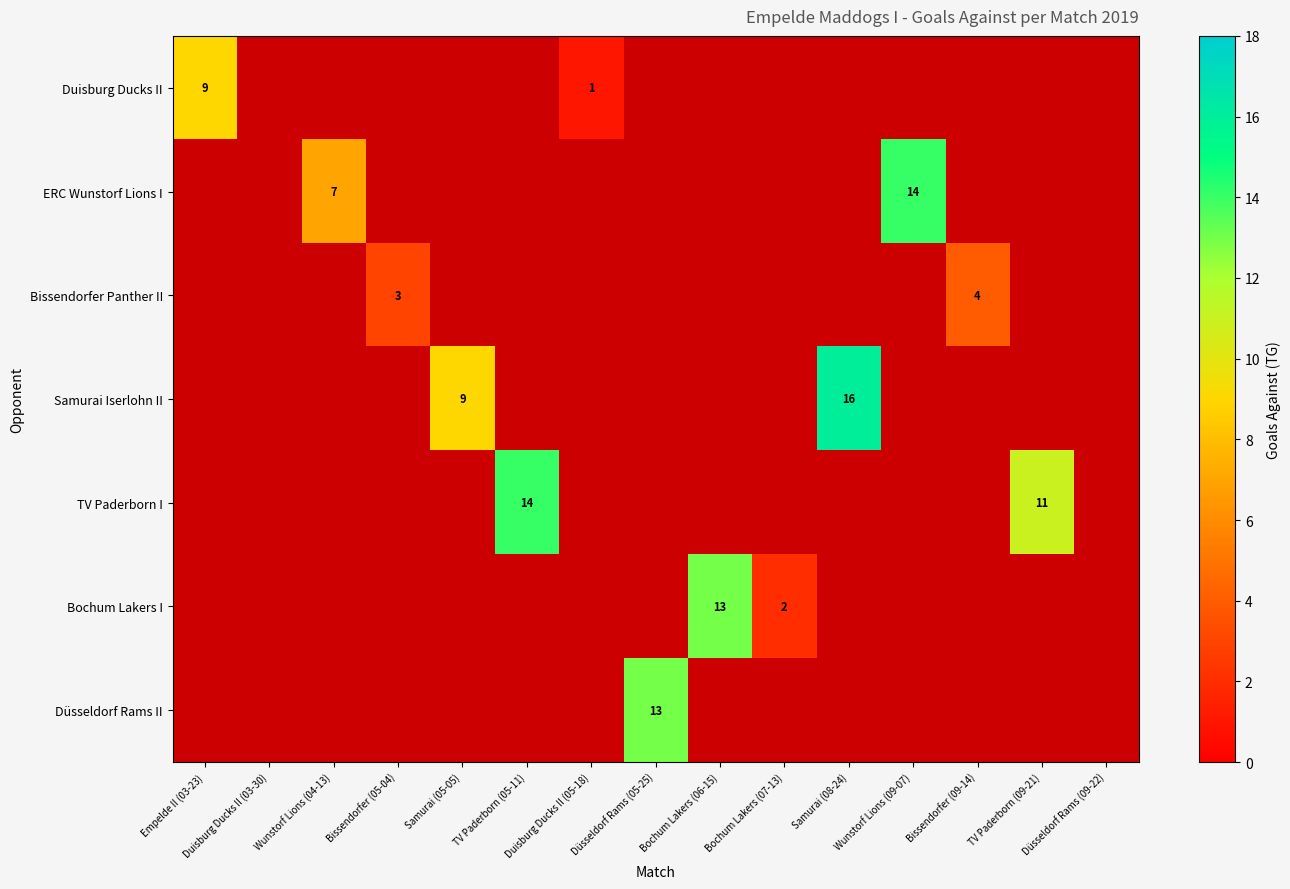

Is the value of Samurai Iserlohn II at Bissendorfer (09-14) greater than the value of ERC Wunstorf Lions I at Bochum Lakers (07-13)?

No